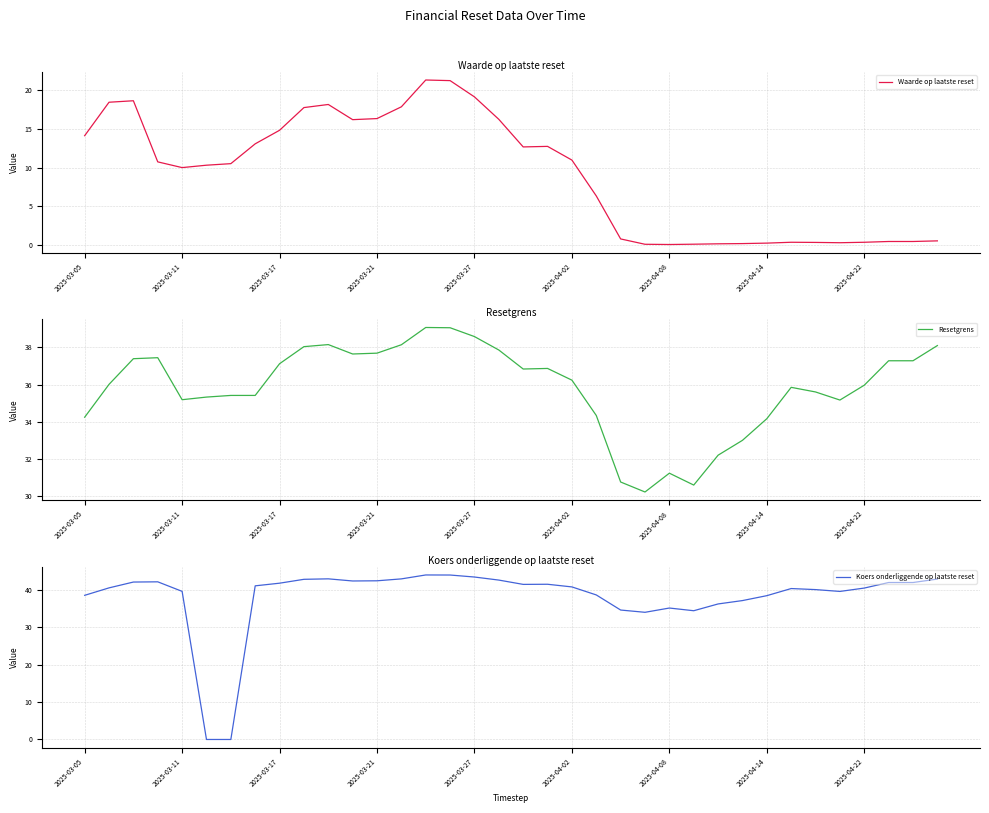

What is the total value across all series at 2025-03-05?

86.8